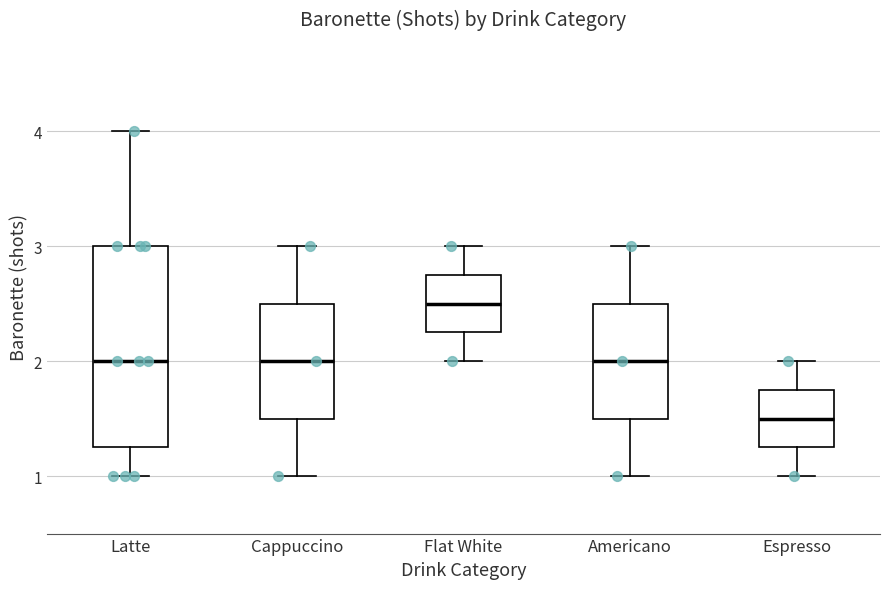

Reading left to right, read every box against the y-axis: the position of its median line, the range the box covers, and the ends of its whiskers. The values are not printed on the chart, so give them approximately, as read against the axis.

Latte: median 2.0, box 1.3 to 3.0, whiskers 1.0 to 4.0
Cappuccino: median 2.0, box 1.5 to 2.5, whiskers 1.0 to 3.0
Flat White: median 2.5, box 2.3 to 2.8, whiskers 2.0 to 3.0
Americano: median 2.0, box 1.5 to 2.5, whiskers 1.0 to 3.0
Espresso: median 1.5, box 1.3 to 1.8, whiskers 1.0 to 2.0